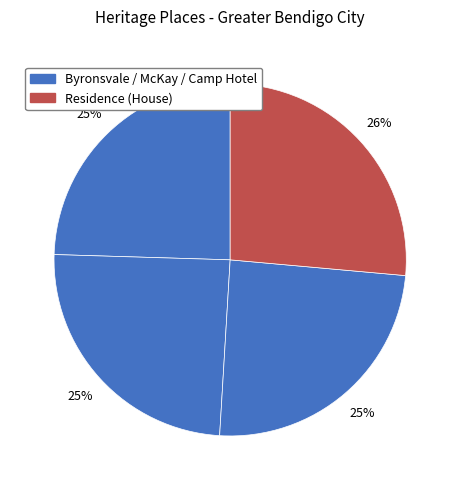

How many segments does this pie chart have?

4